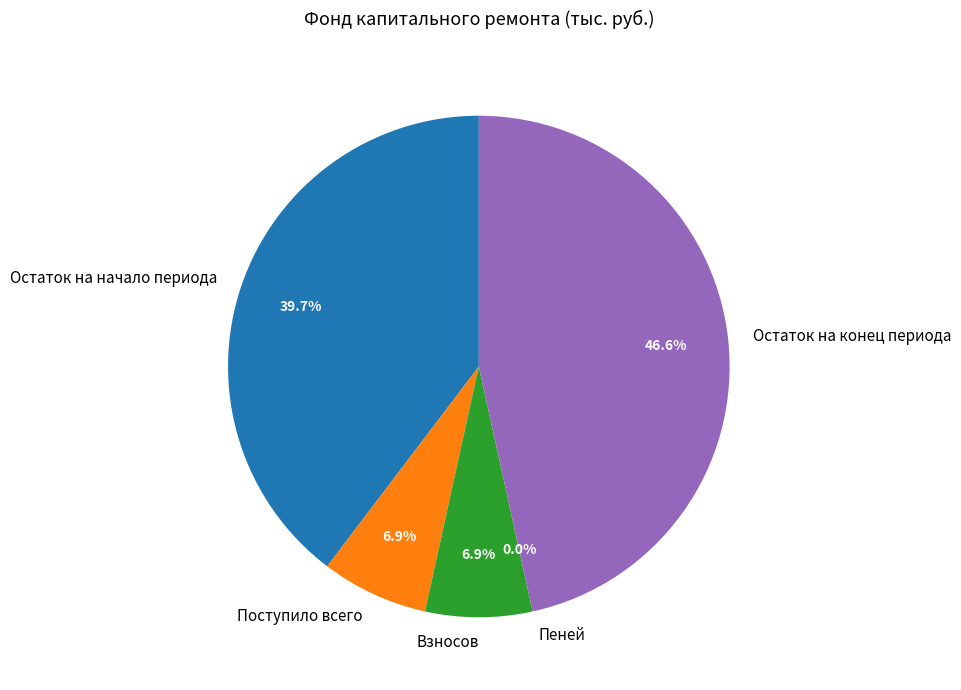

Combined, do Остаток на начало периода and Остаток на конец периода account for over 50%?

Yes